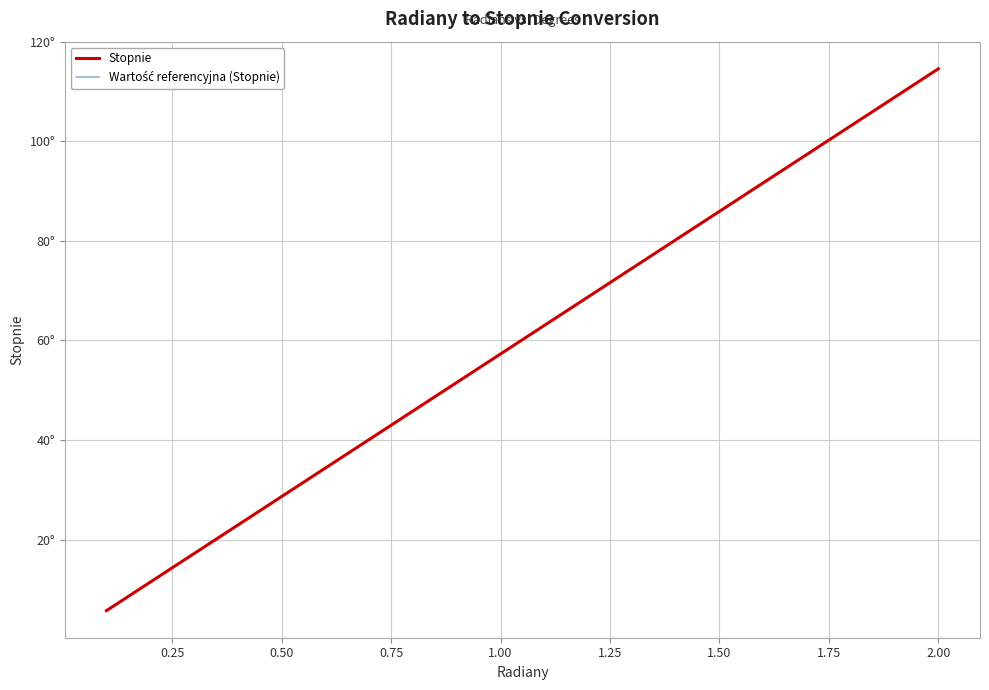

True or false: Wartość referencyjna (Stopnie) and Stopnie cross at least once.

False